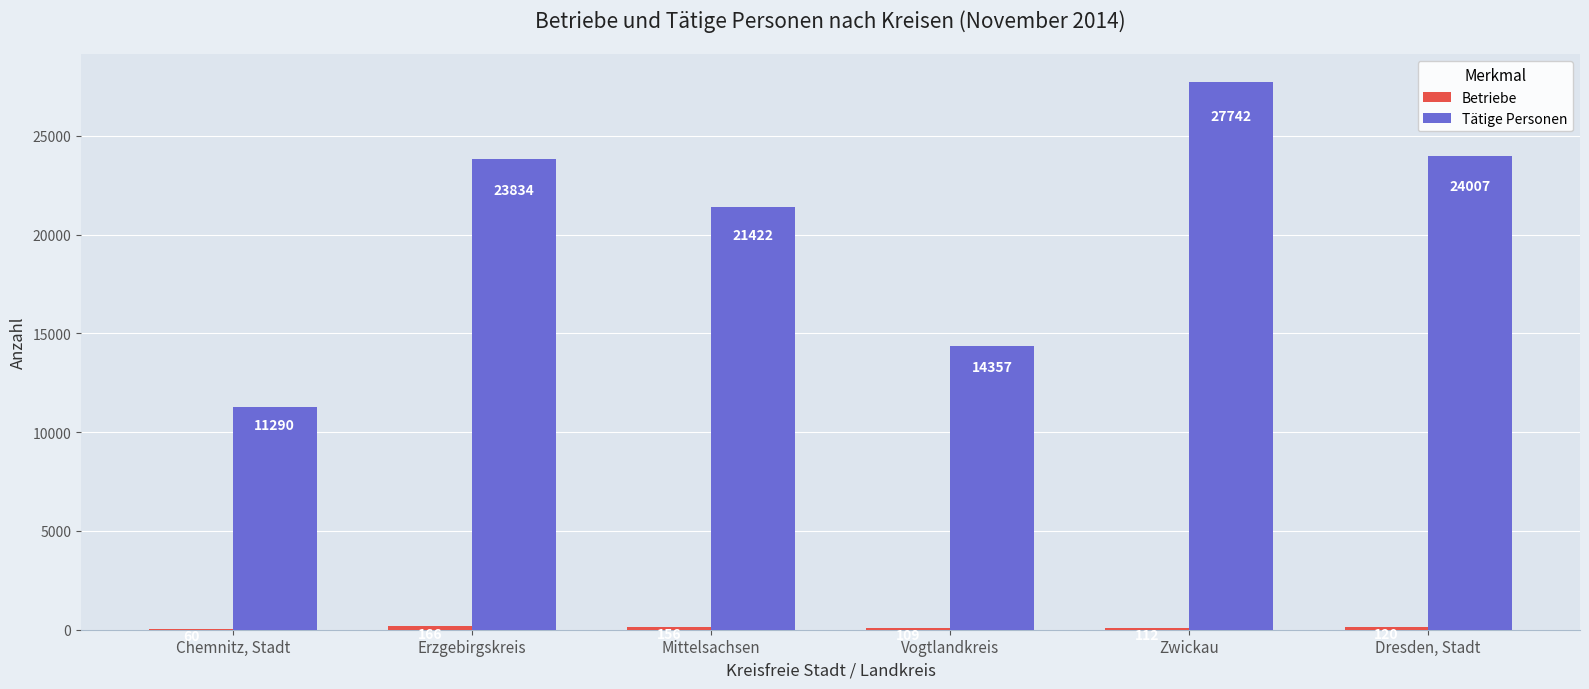

Count the number of data series in this chart.

2